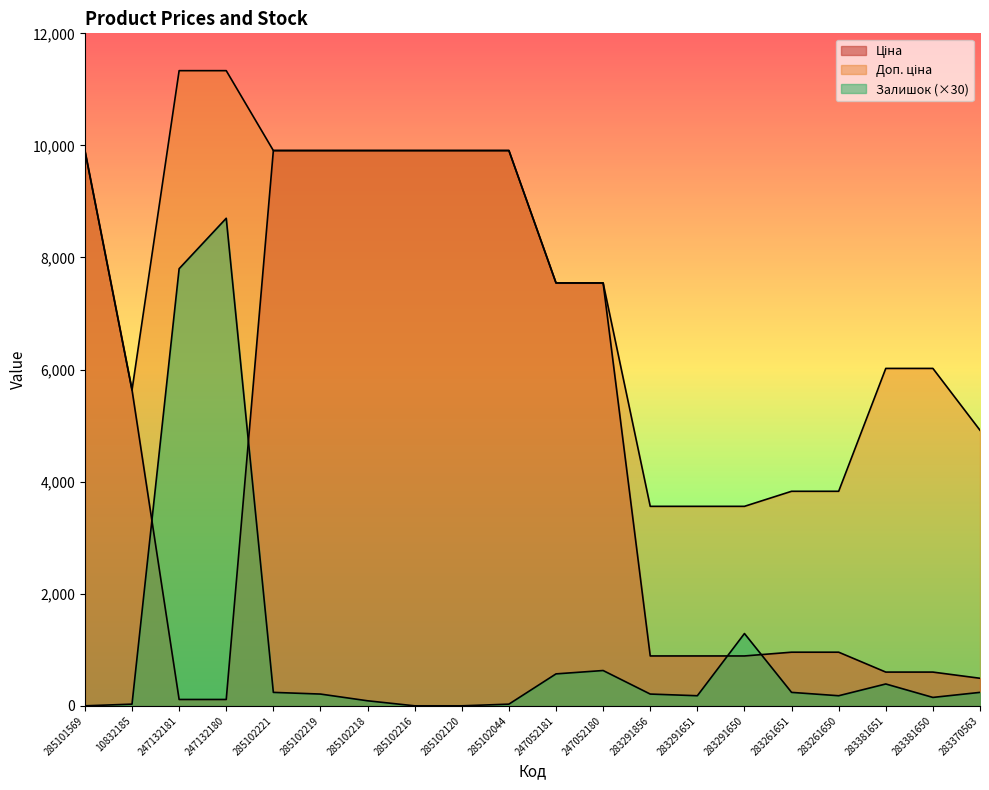

Which series has the widest spread of values?

Ціна